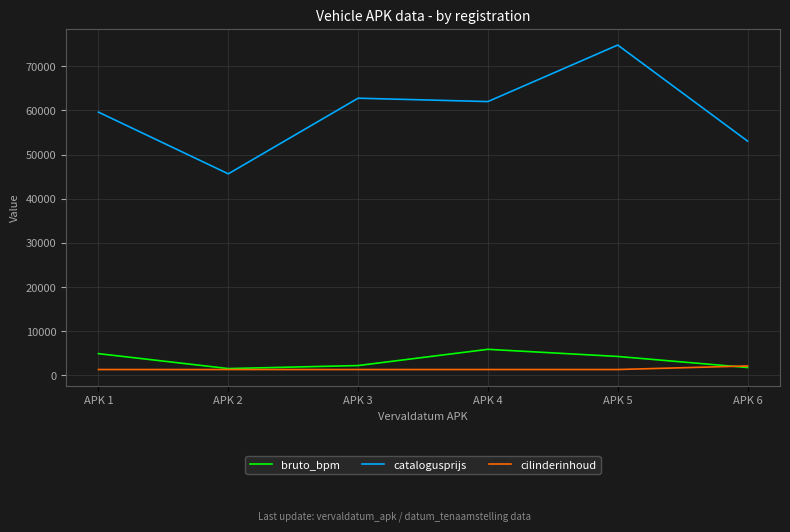

In bruto_bpm, how many points are higher than both neighbors (excluding endpoints)?

1